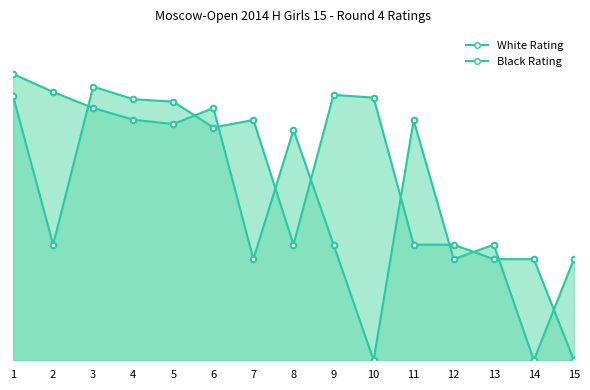

Count the number of categories in the chart.

15